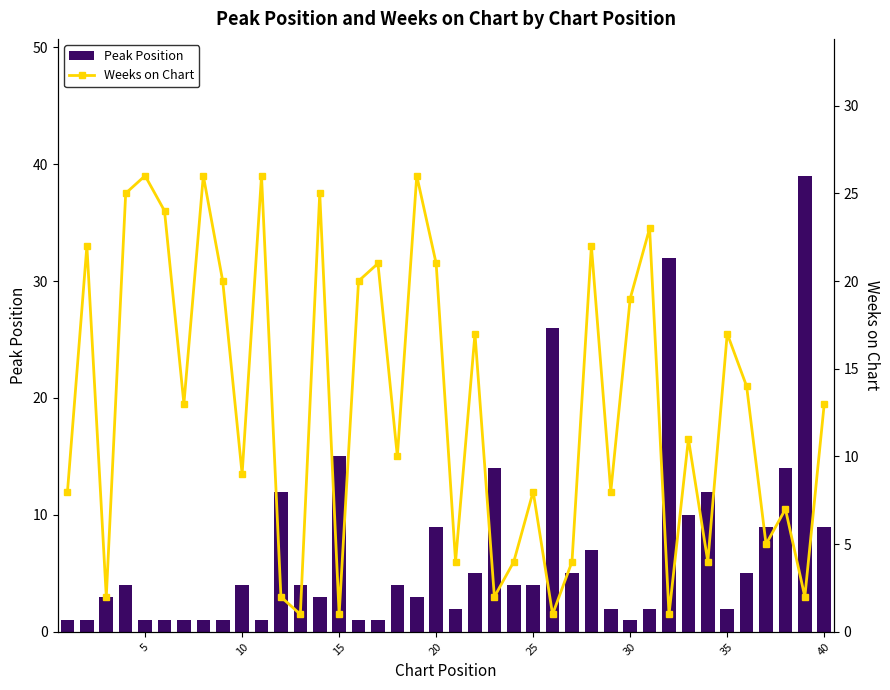

True or false: Peak Position has a value of 4 at 25.

True